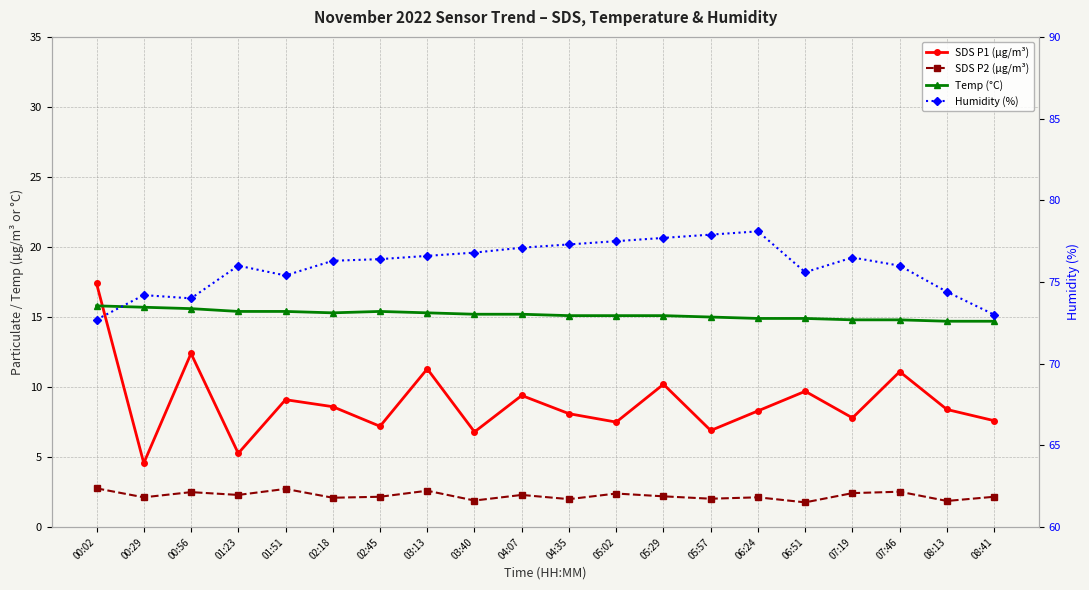

What position from the left is 00:02?

1